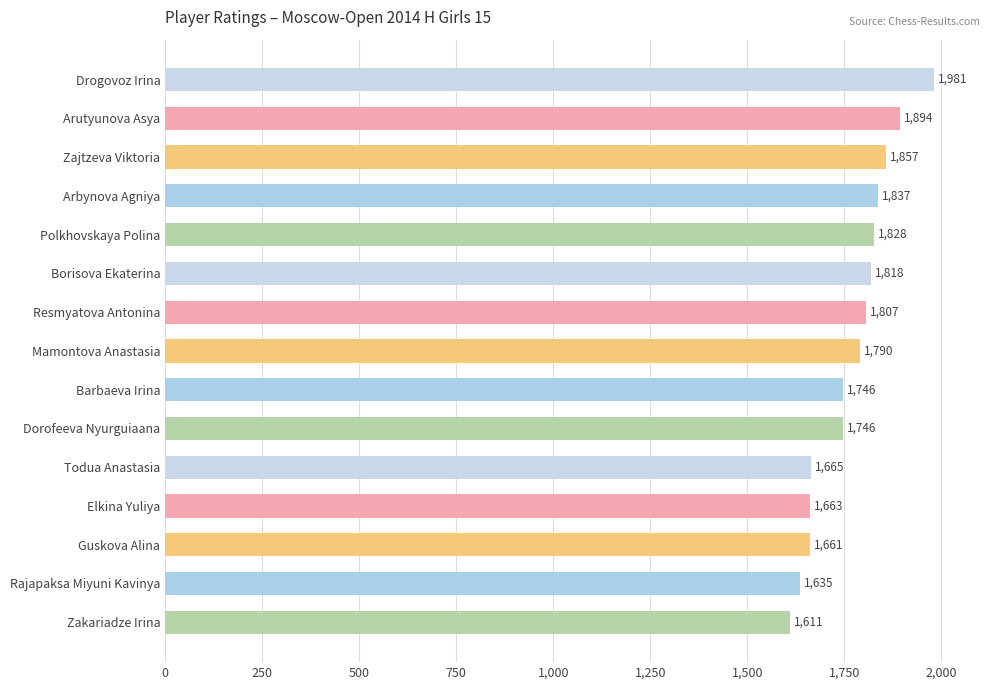

Which category has the lowest value across all series?

Zakariadze Irina